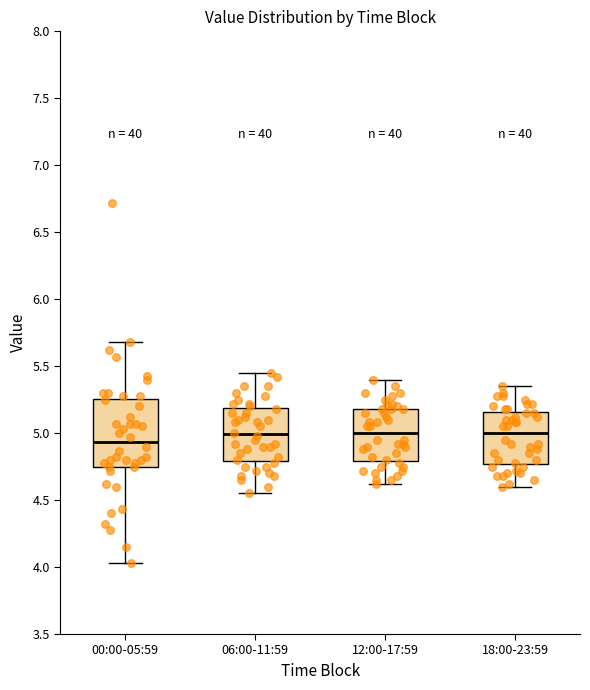

Reading left to right, transcribe this box plot: for each box, give where its median line is, the range the box spans, and where its two whiskers end, as read against the y-axis. The values are not printed on the chart, so give them approximately, as read against the axis.

00:00-05:59: median 4.95, box 4.75 to 5.25, whiskers 4.05 to 5.70
06:00-11:59: median 5.00, box 4.80 to 5.20, whiskers 4.55 to 5.45
12:00-17:59: median 5.00, box 4.80 to 5.20, whiskers 4.60 to 5.40
18:00-23:59: median 5.00, box 4.75 to 5.15, whiskers 4.60 to 5.35